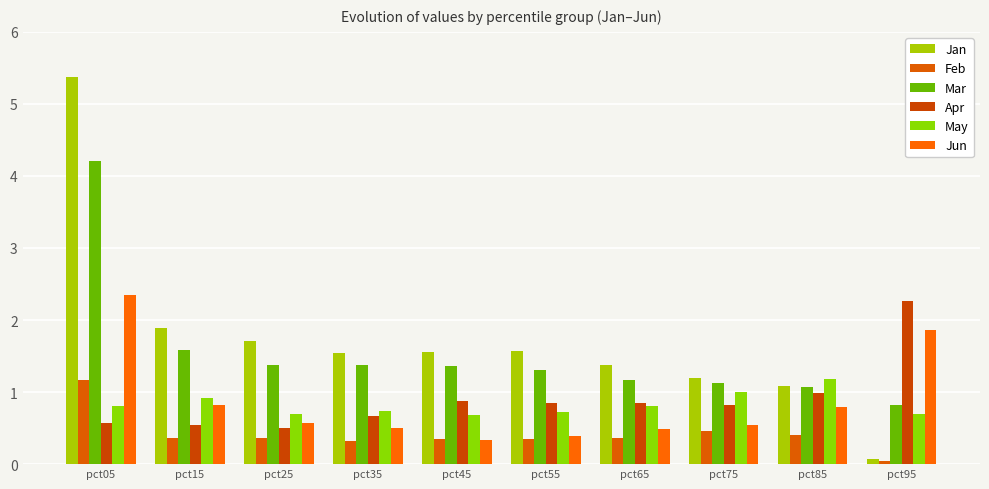

Reading left to right, transcribe all the data shown in this chart.

Jan: pct05=5.4	pct15=1.9	pct25=1.7	pct35=1.5	pct45=1.6	pct55=1.6	pct65=1.4	pct75=1.2	pct85=1.1	pct95=0.1
Feb: pct05=1.2	pct15=0.4	pct25=0.4	pct35=0.3	pct45=0.3	pct55=0.3	pct65=0.4	pct75=0.5	pct85=0.4	pct95=0.0
Mar: pct05=4.2	pct15=1.6	pct25=1.4	pct35=1.4	pct45=1.4	pct55=1.3	pct65=1.2	pct75=1.1	pct85=1.1	pct95=0.8
Apr: pct05=0.6	pct15=0.5	pct25=0.5	pct35=0.7	pct45=0.9	pct55=0.8	pct65=0.8	pct75=0.8	pct85=1.0	pct95=2.3
May: pct05=0.8	pct15=0.9	pct25=0.7	pct35=0.7	pct45=0.7	pct55=0.7	pct65=0.8	pct75=1.0	pct85=1.2	pct95=0.7
Jun: pct05=2.4	pct15=0.8	pct25=0.6	pct35=0.5	pct45=0.3	pct55=0.4	pct65=0.5	pct75=0.5	pct85=0.8	pct95=1.9